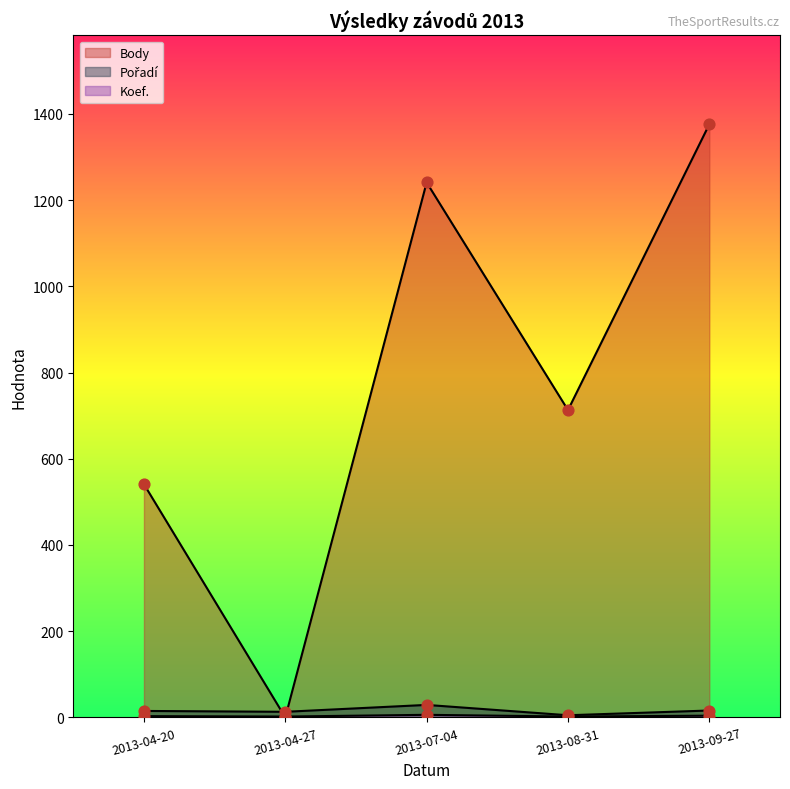

What are all the series names shown in the legend?

Body, Pořadí, Koef.